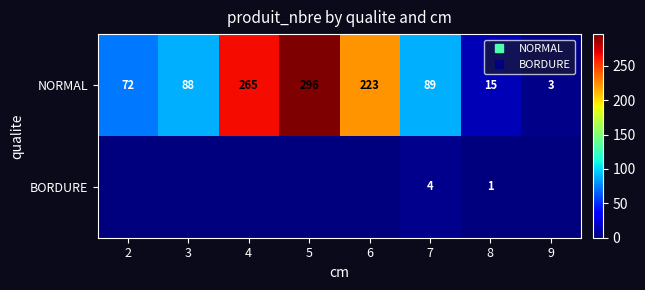

Which has a higher value, 6 or 9?

6